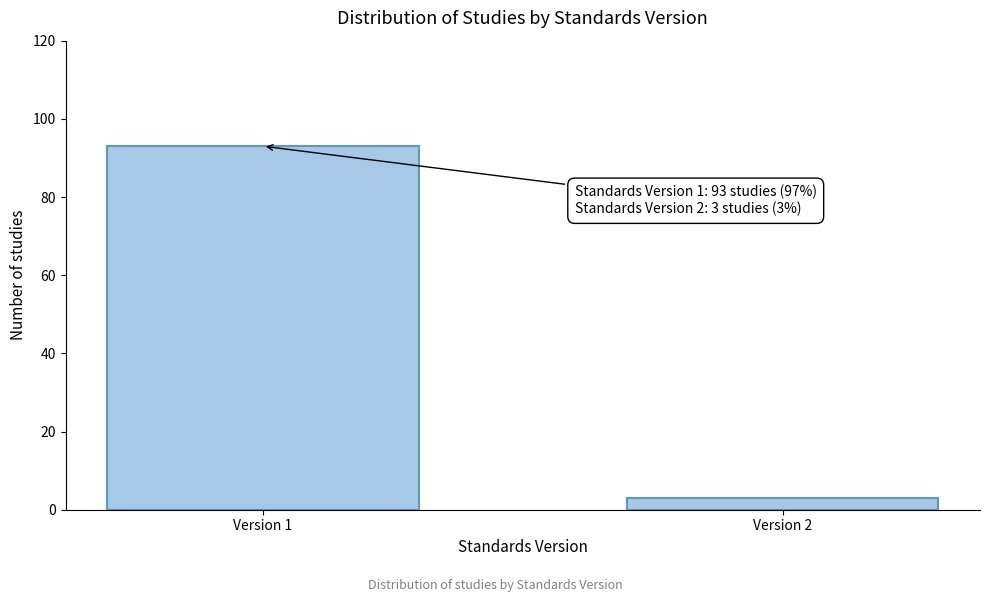

Reading left to right, list all the values displayed in this chart.

Version 1=93	Version 2=3